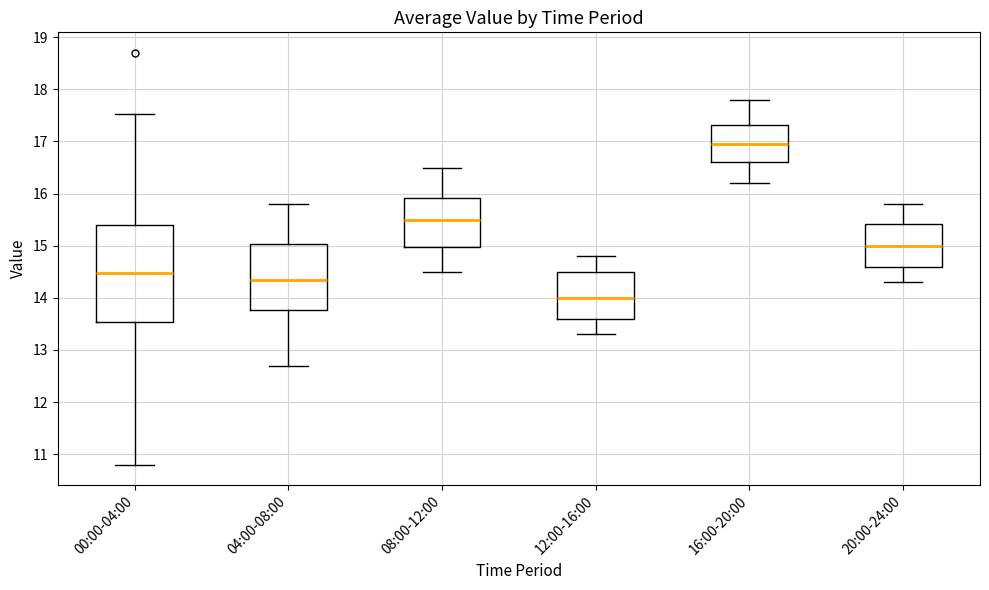

Which box's median line is the highest?

16:00-20:00